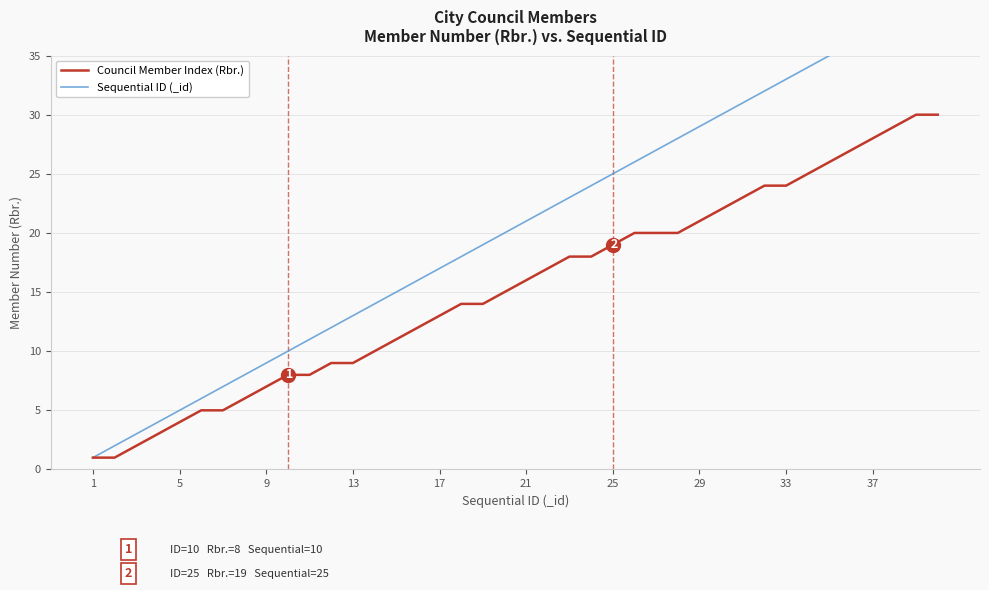

True or false: Council Member Index (Rbr.) has more than 2 points higher than both neighbors.

False